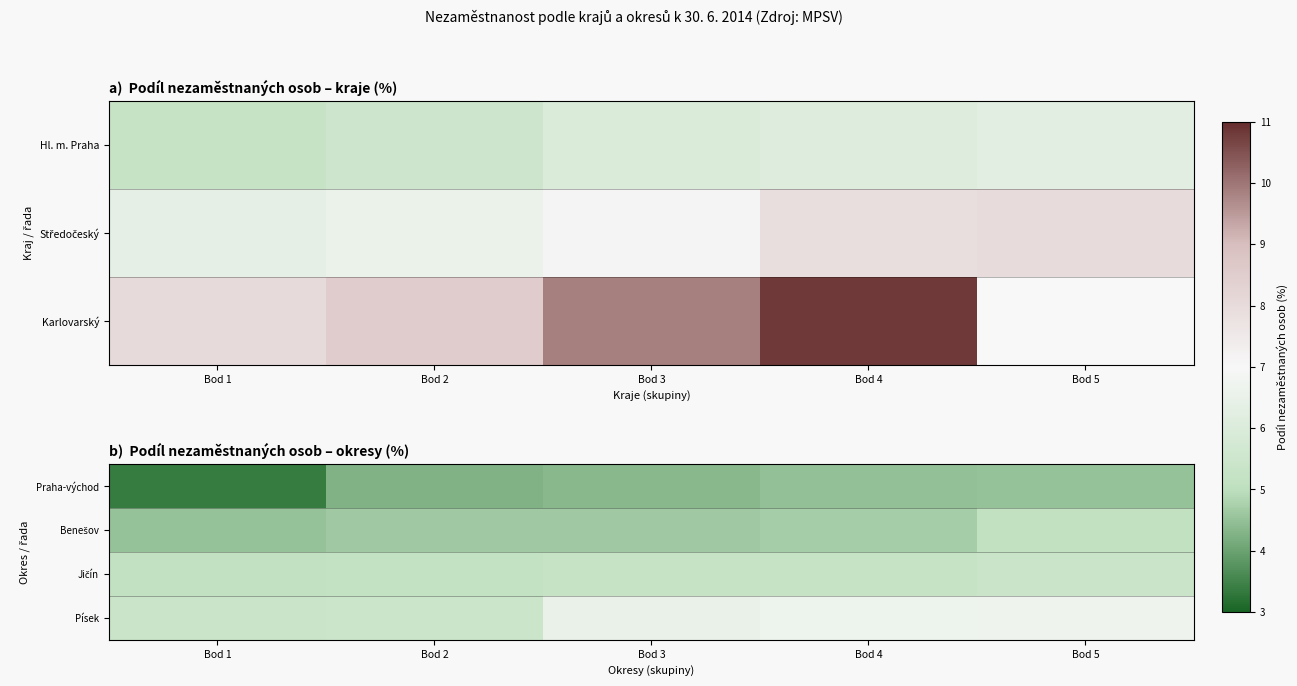

What is the maximum value for Jičín?

5.4